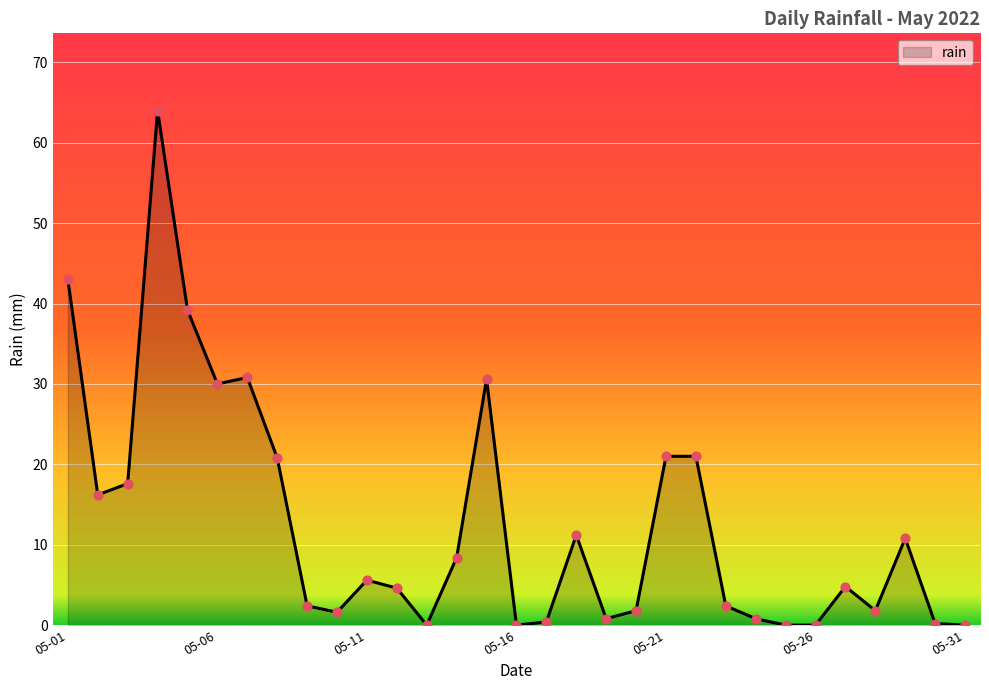

What is the difference between the maximum and minimum values?

64.0